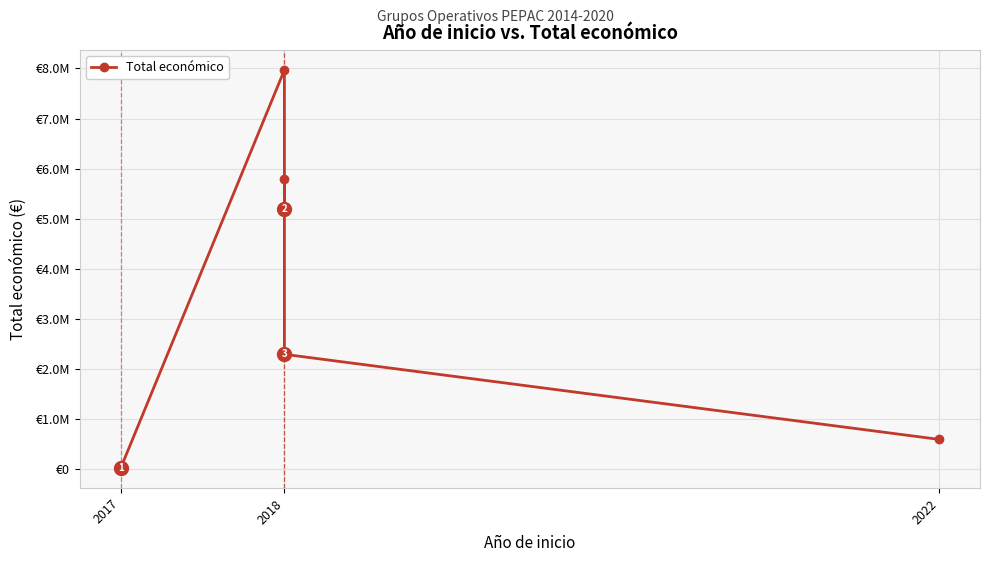

What is the maximum value shown in the chart?

7967413